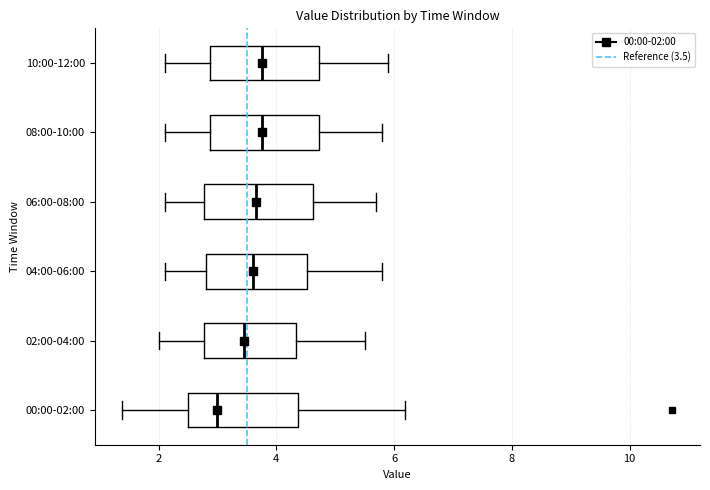

Which box's median line is the furthest to the left?

00:00-02:00